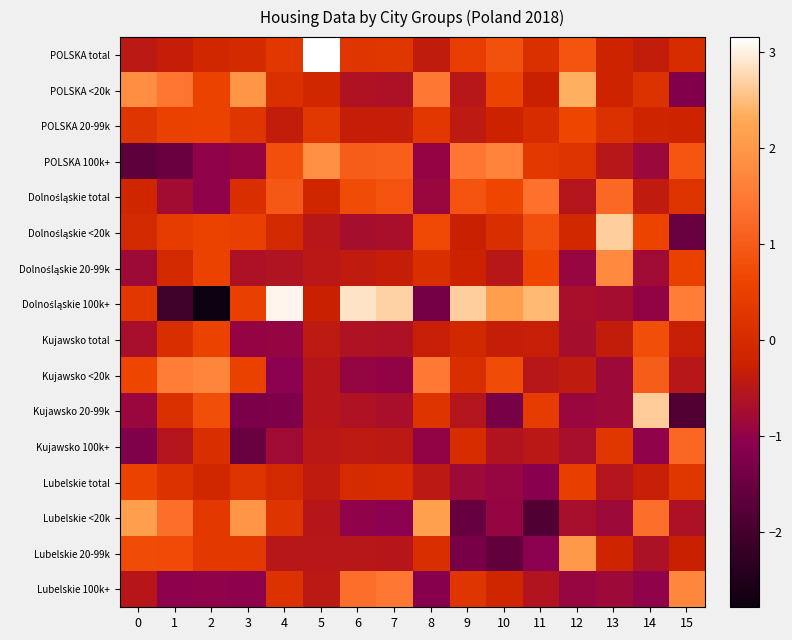

Which has a higher value, 7 or 15?

7